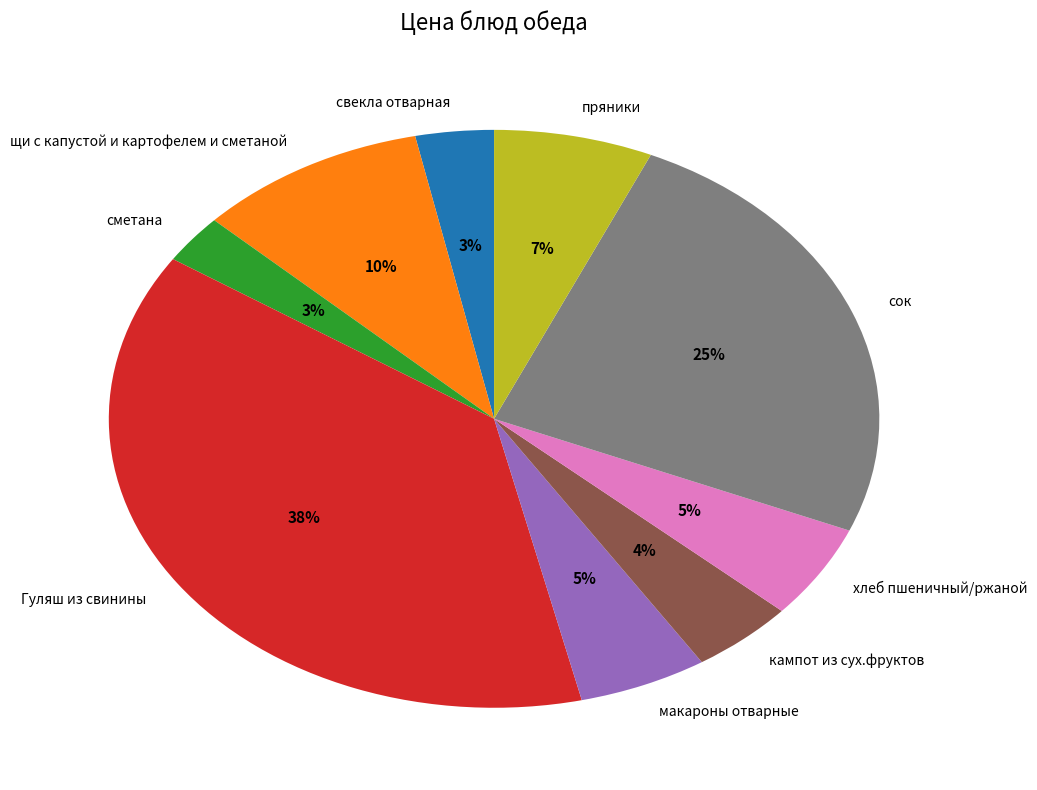

To the nearest percent, what is the average slice percentage?

11%